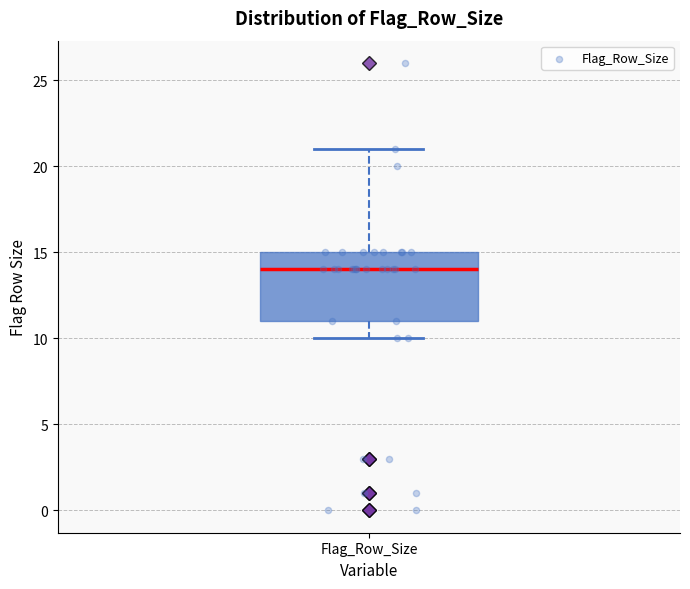

Transcribe this box plot: give where the median line is, the range the box spans, and where the two whiskers end, as read against the y-axis. The values are not printed on the chart, so give them approximately, as read against the axis.

median 14, box 11 to 15, whiskers 10 to 21